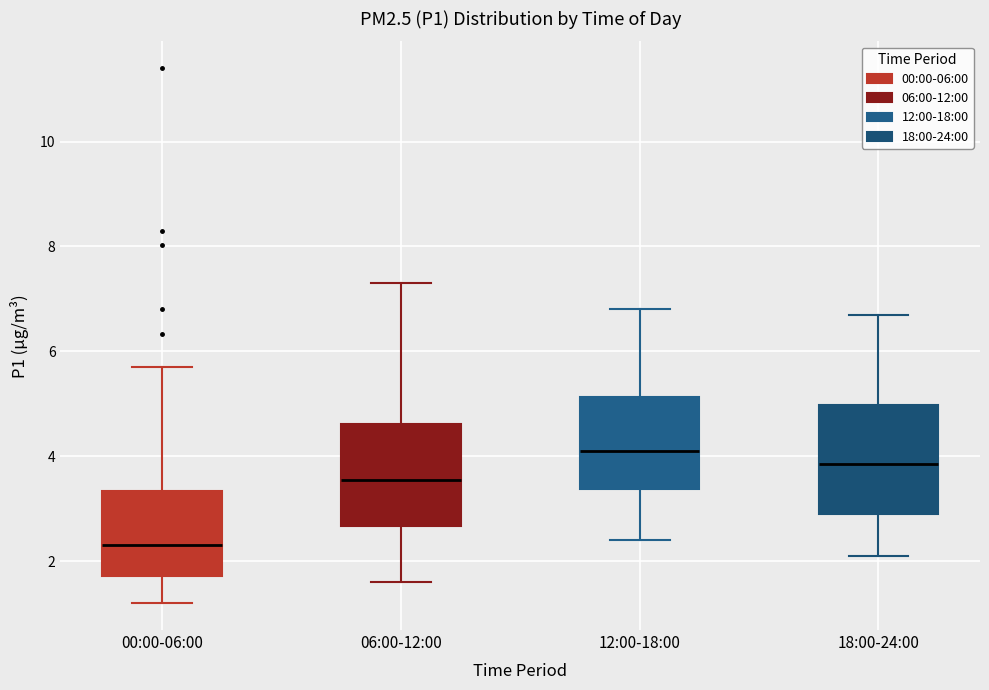

Where does the upper whisker of the box for 12:00-18:00 end on the y-axis? The values are not printed on the chart, so give them approximately, as read against the axis.

6.8